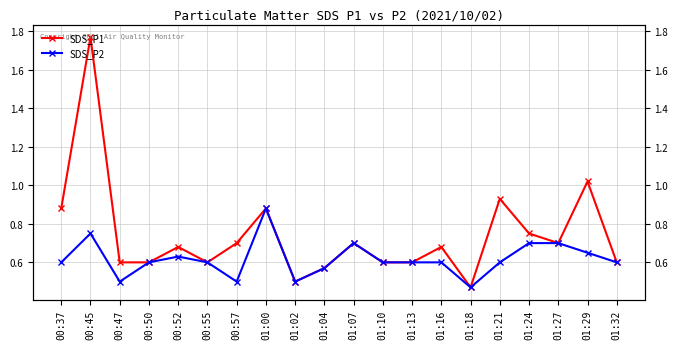

True or false: SDS_P2 and SDS_P1 intersect in this chart.

False